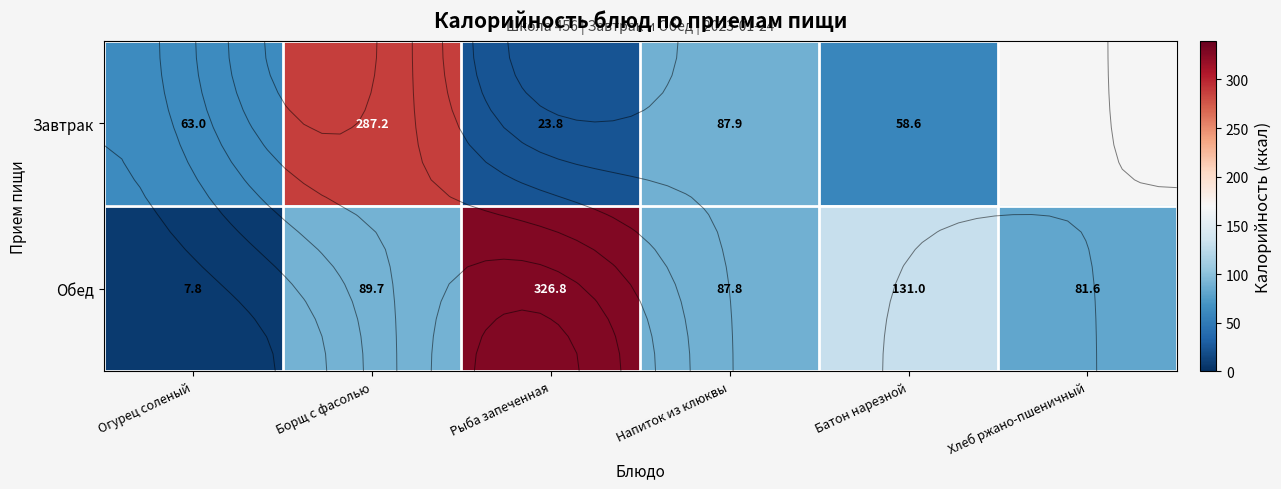

What is the spread (max minus min) of values at Огурец соленый?

55.2